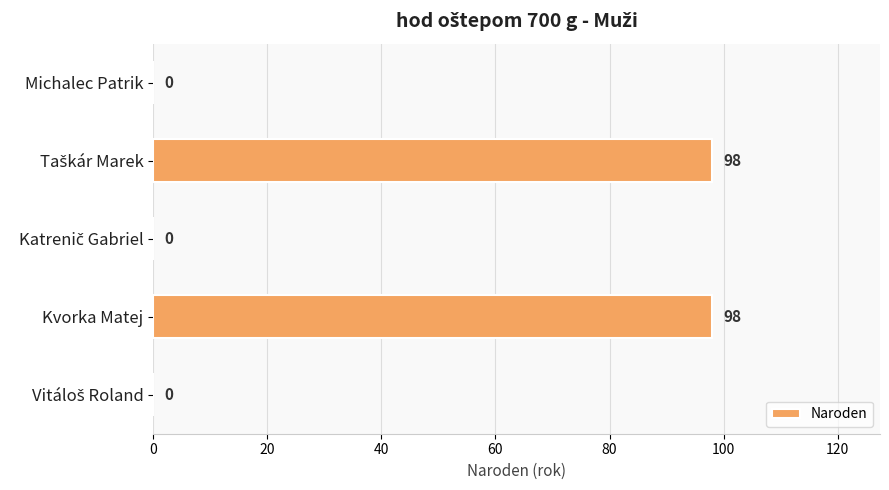

Are the bars horizontal?

Yes